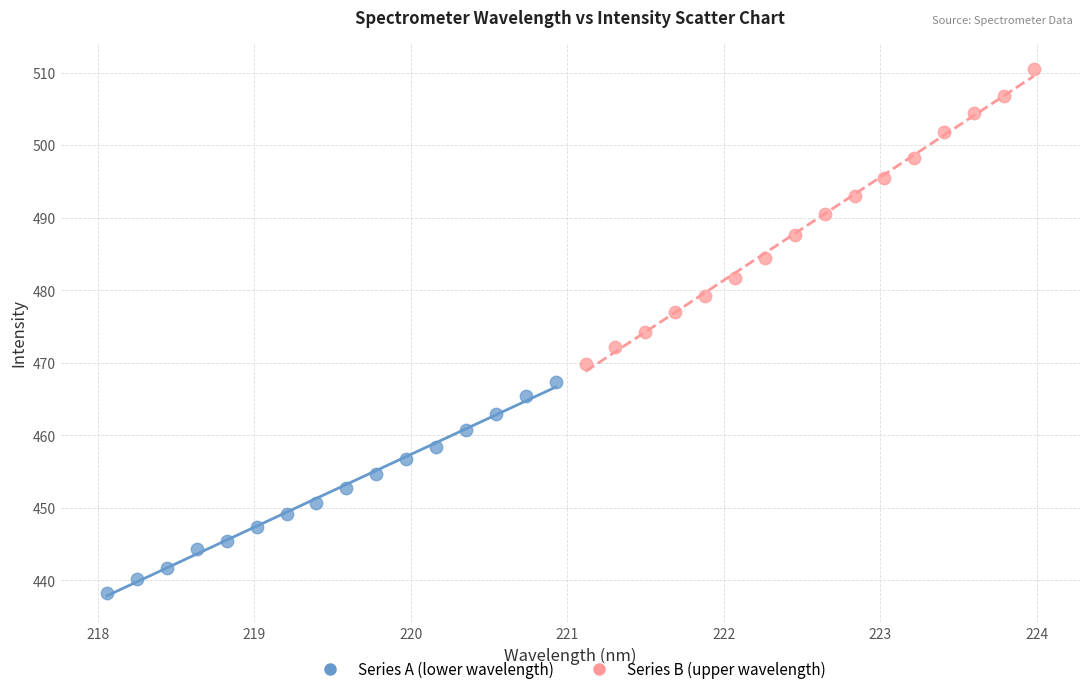

Which series has the largest Y range (max minus min)?

Series B (upper wavelength)